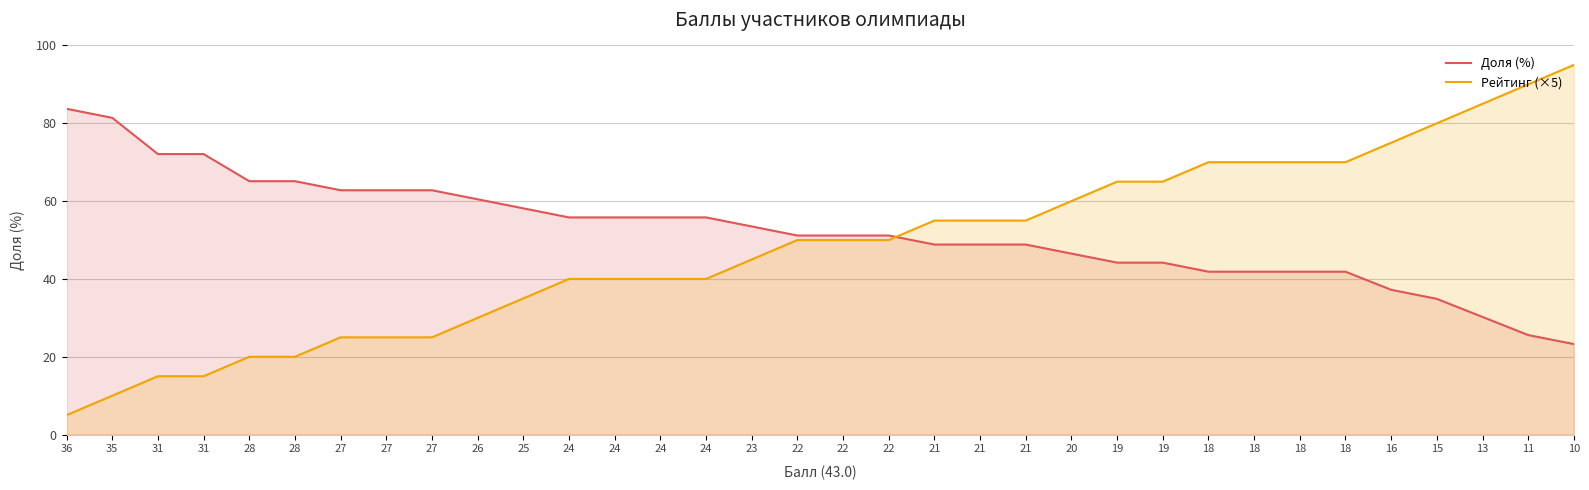

At which category is the sum across all series the highest?

10